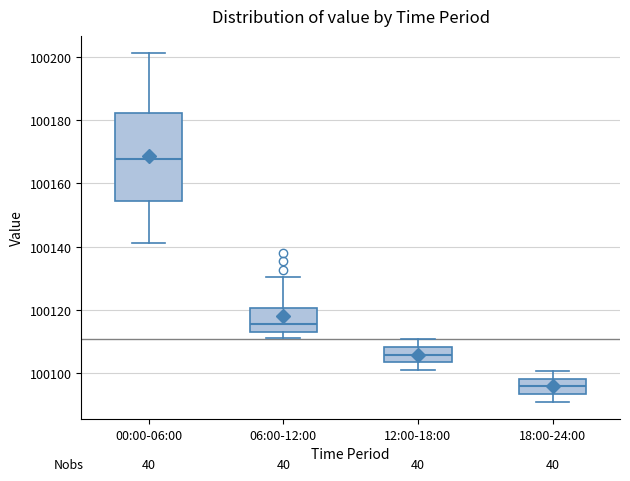

Reading left to right, transcribe this box plot: for each box, give where its median line is, the range the box spans, and where its two whiskers end, as read against the y-axis. The values are not printed on the chart, so give them approximately, as read against the axis.

00:00-06:00: median 100168, box 100154 to 100182, whiskers 100142 to 100202
06:00-12:00: median 100116, box 100112 to 100120, whiskers 100112 (just below the box's lower edge) to 100130
12:00-18:00: median 100106, box 100104 to 100108, whiskers 100102 to 100110
18:00-24:00: median 100096, box 100094 to 100098, whiskers 100092 to 100100